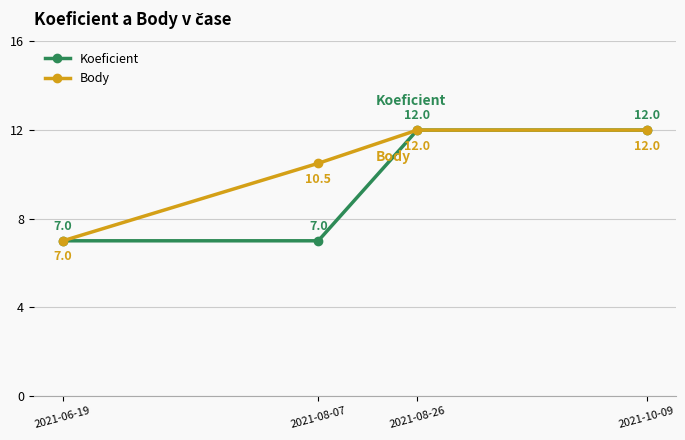

What is the highest value of the Koeficient series?

12.0